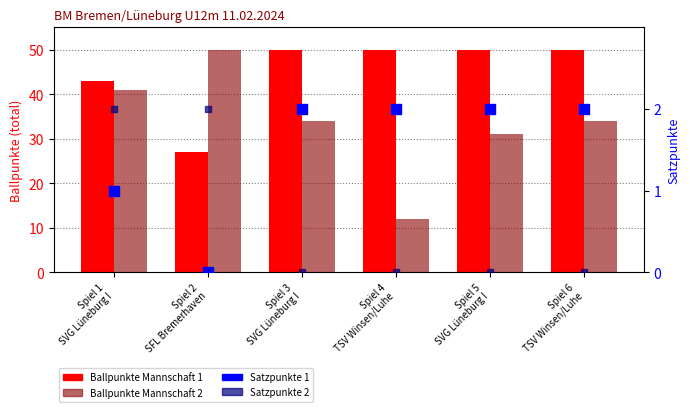

The value of Ballpunkte Mannschaft 2 at Spiel 6
TSV Winsen/Luhe is 47. True or false?

False